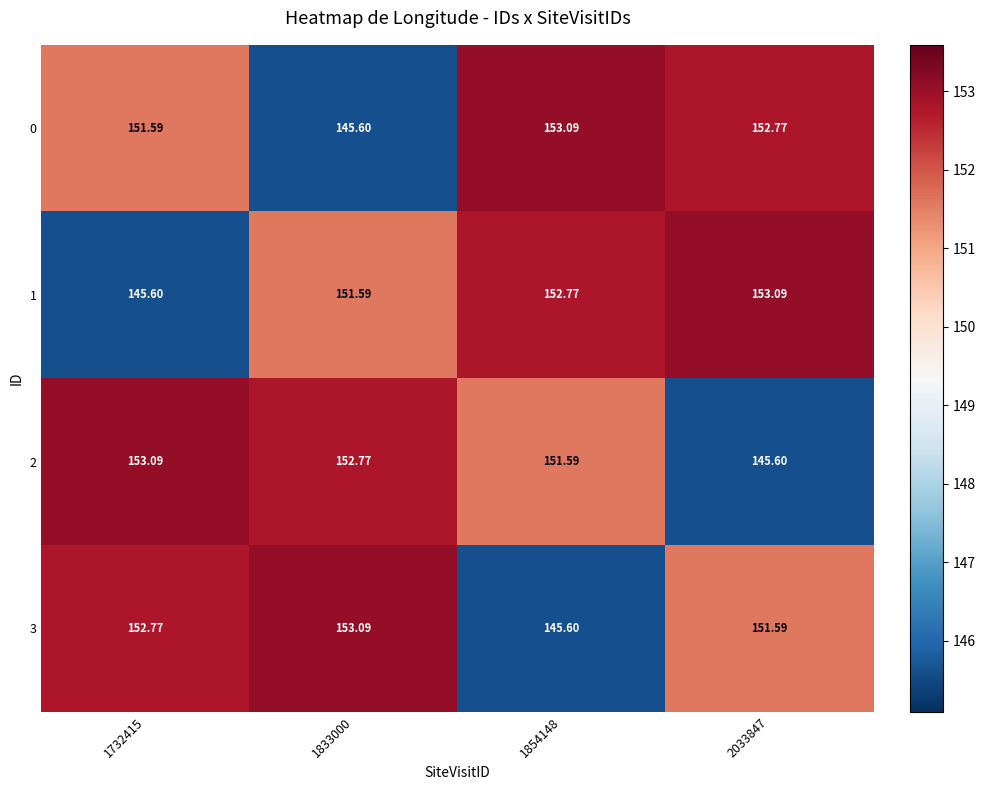

Is the value of 2 at 2033847 greater than the value of 3 at 1833000?

No